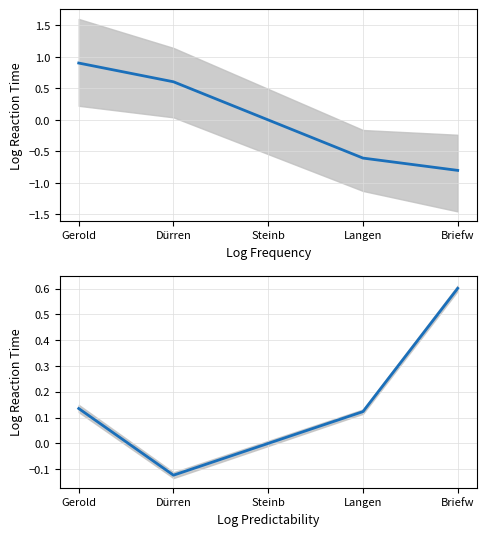

How many positive values does the A1 series have?

3